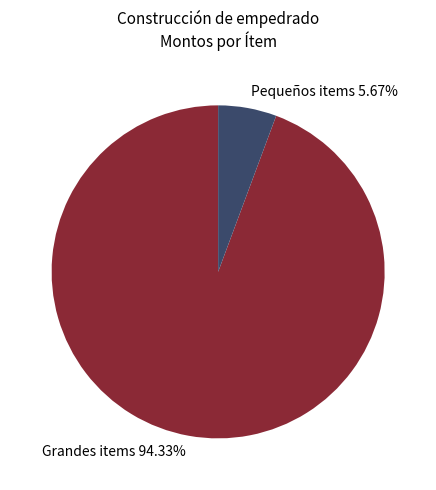

Is there a majority slice in this chart?

Yes